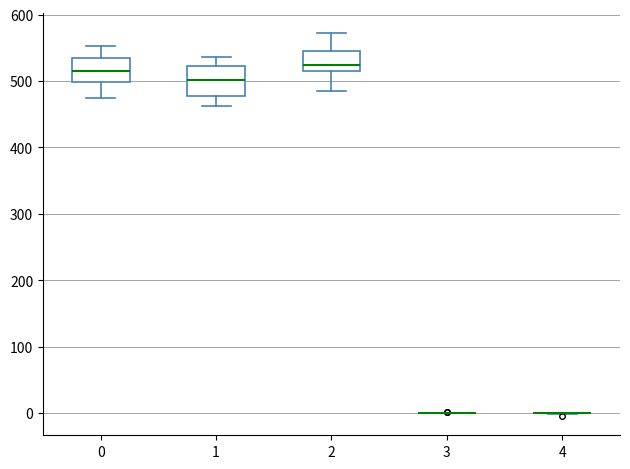

Reading left to right, transcribe this box plot: for each box, give where its median line is, the range the box spans, and where its two whiskers end, as read against the y-axis. The values are not printed on the chart, so give them approximately, as read against the axis.

0: median 520, box 500 to 540, whiskers 470 to 550
1: median 500, box 480 to 520, whiskers 460 to 540
2: median 520 (just above the box's lower edge), box 520 to 540, whiskers 490 to 570
3: box collapsed to a line at 0, whiskers 0 to 0
4: box collapsed to a line at 0, whiskers 0 to 0